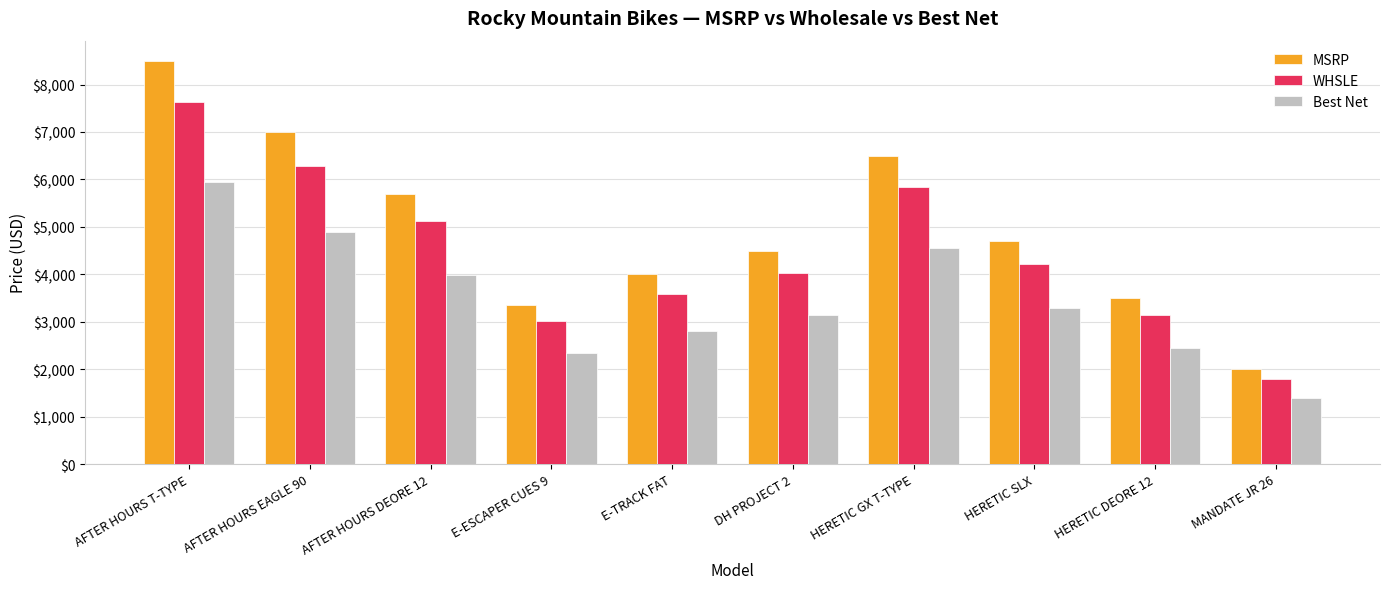

What is the average value of the Best Net series?

3482.4